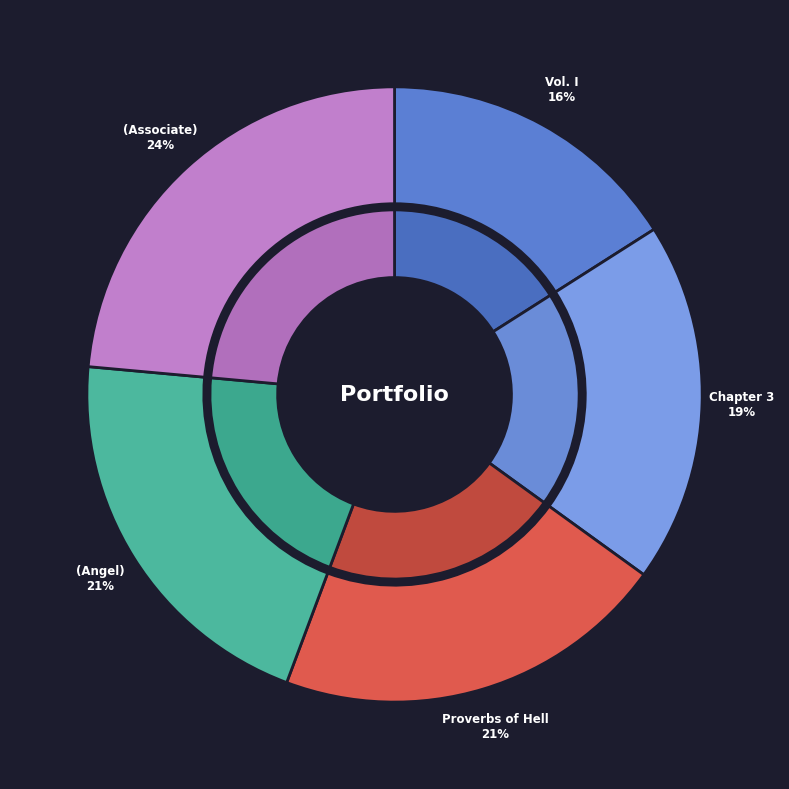

Does any single category account for the majority?

No